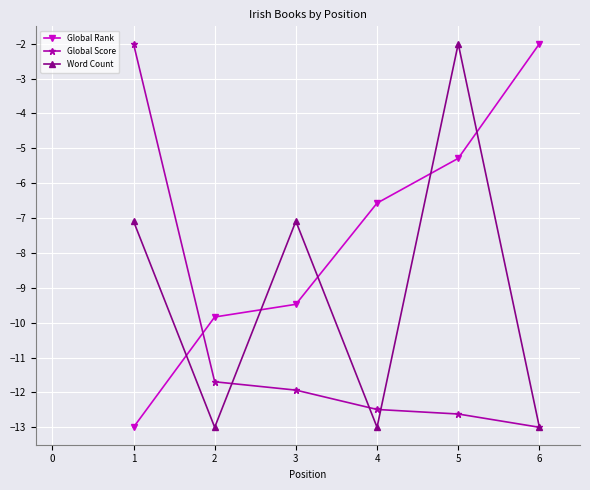

What is the difference between the highest and lowest values at 5?

10.6